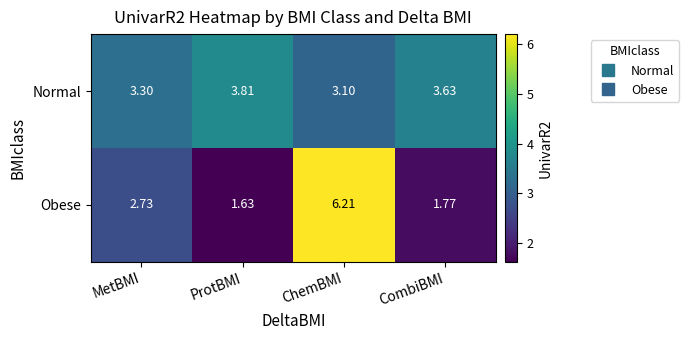

List the series in order of their peak value, highest first.

Obese, Normal